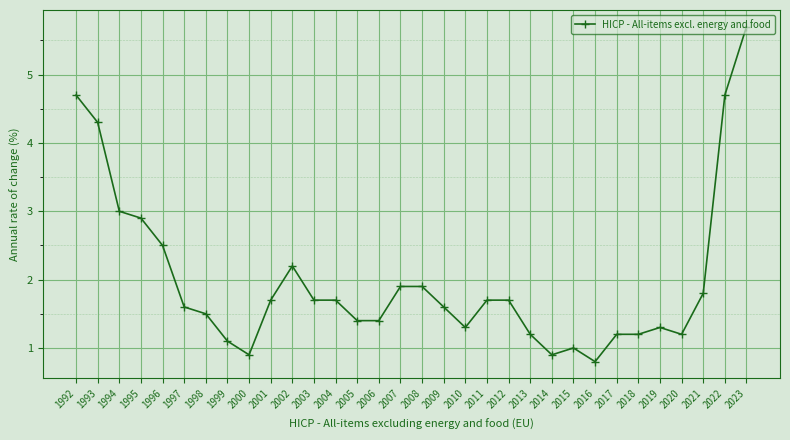

What is the difference between the second highest and second lowest values?

3.8